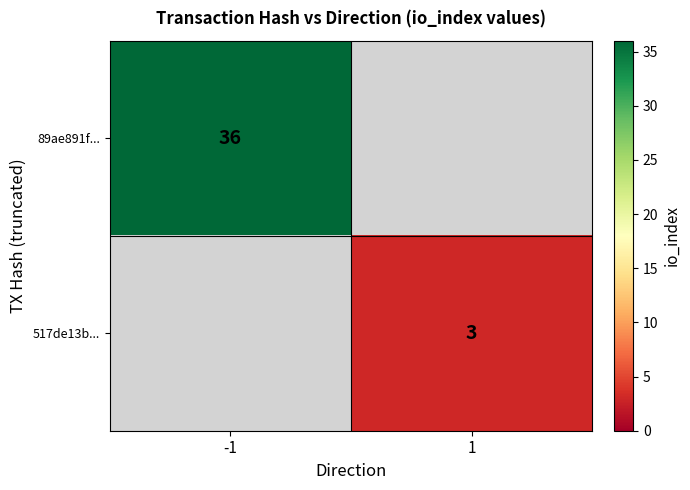

Which label corresponds to the largest value in the chart?

-1